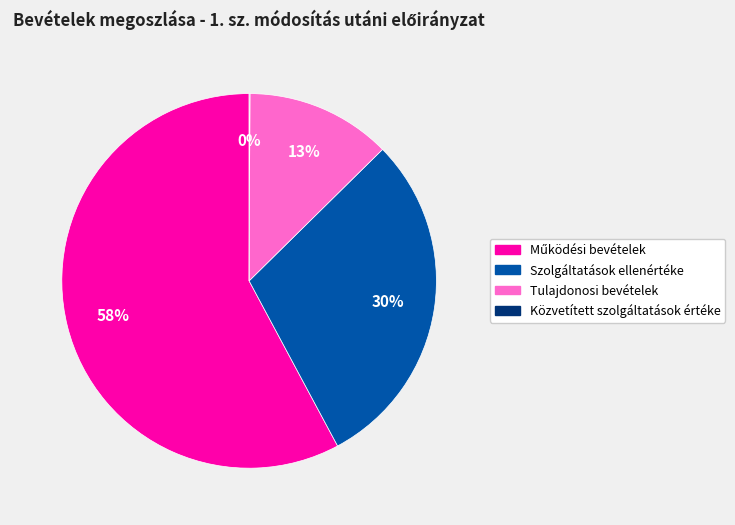

The Tulajdonosi bevételek slice represents 6% of the pie. True or false?

False